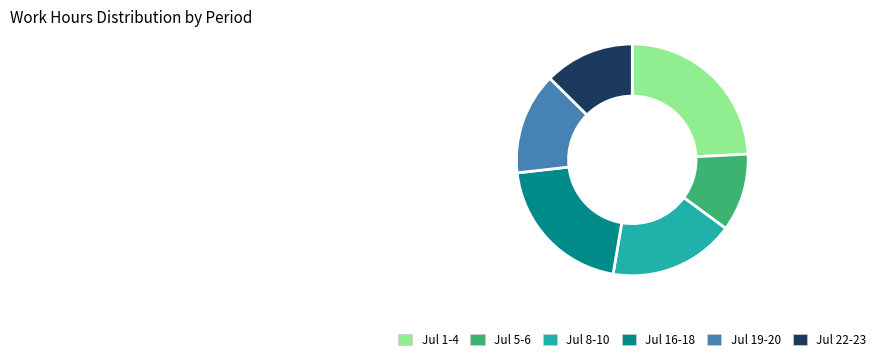

Is the sum of Jul 8-10 and Jul 19-20 greater than half?

No